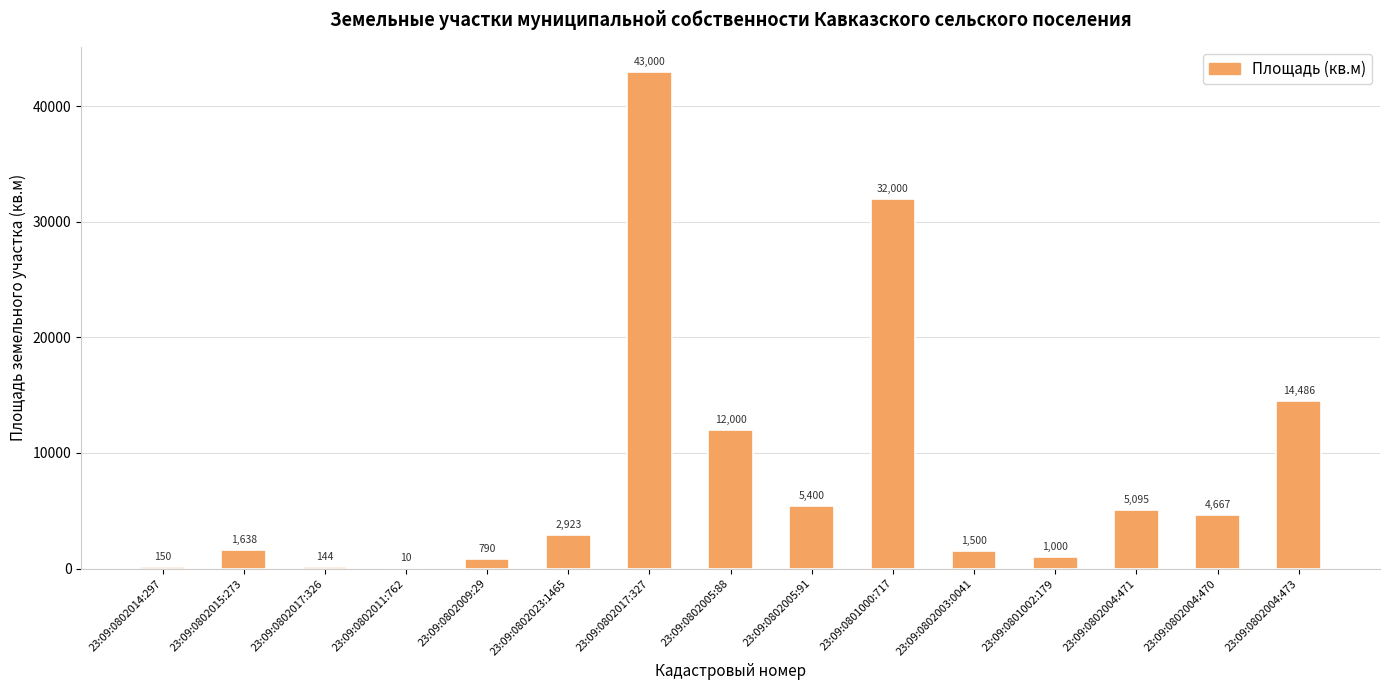

Reading left to right, what are all the values shown in this chart?

23:09:0802014:297=150	23:09:0802015:273=1638	23:09:0802017:326=144	23:09:0802011:762=10	23:09:0802009:29=790	23:09:0802023:1465=2923	23:09:0802017:327=43000	23:09:0802005:88=12000	23:09:0802005:91=5400	23:09:0801000:717=32000	23:09:0802003:0041=1500	23:09:0801002:179=1000	23:09:0802004:471=5095	23:09:0802004:470=4667	23:09:0802004:473=14486